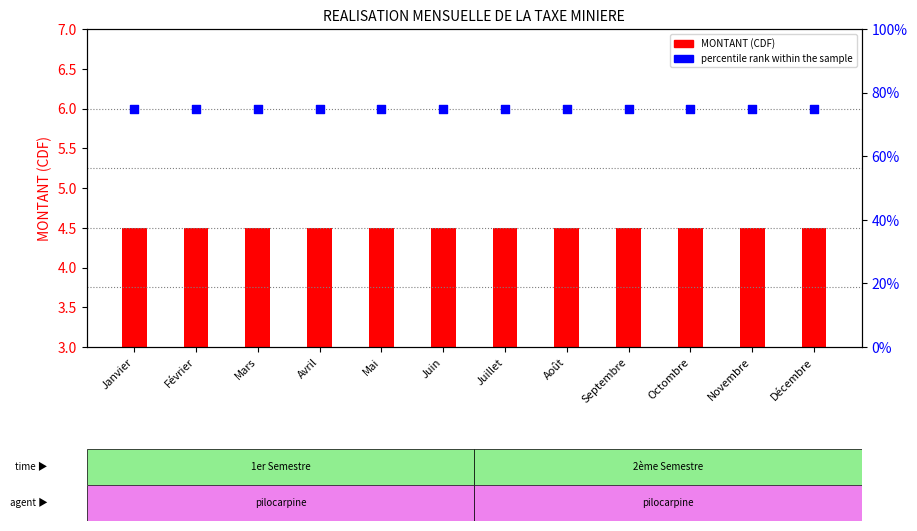

Which series contains the lowest Y value?

MONTANT (CDF)